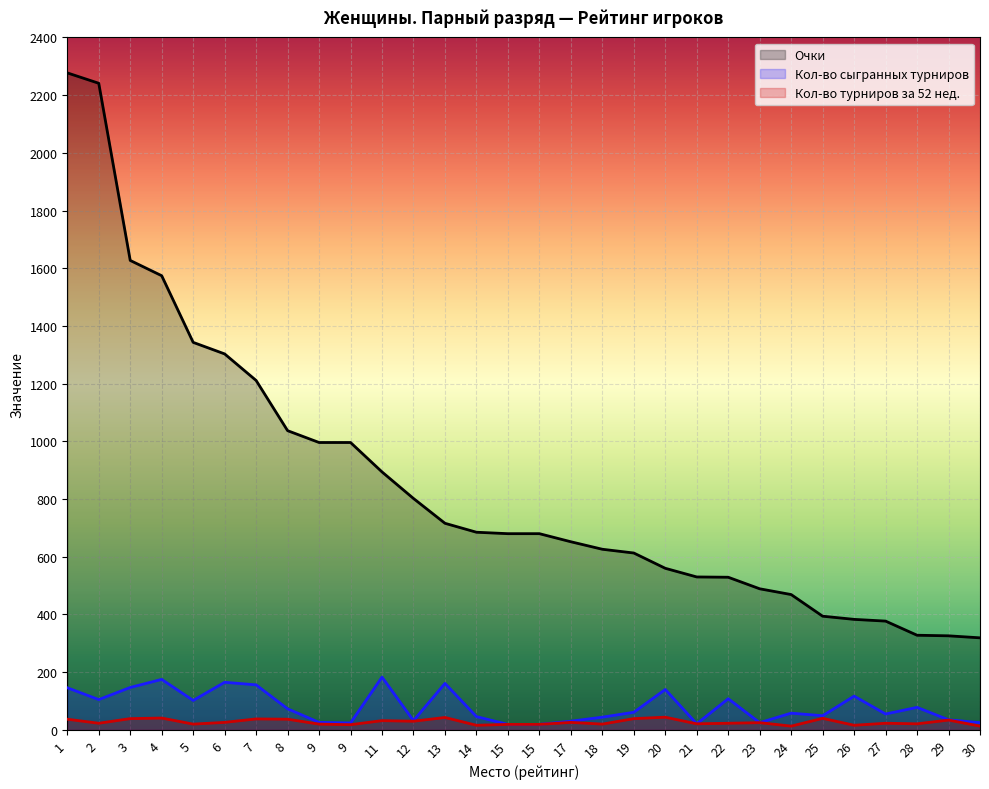

How many lines are shown in the chart?

3